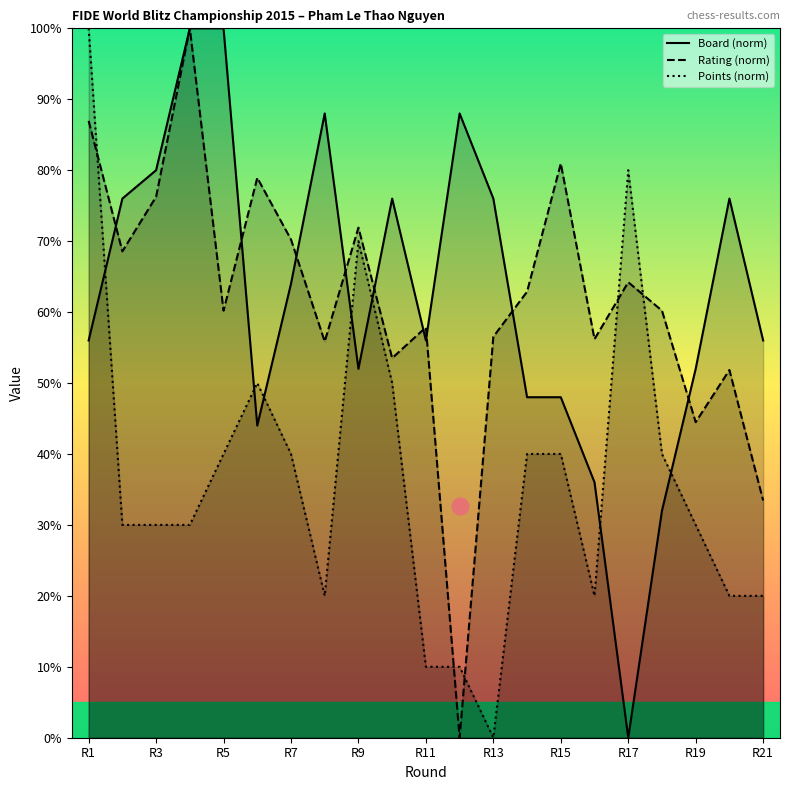

Which series has the largest total across all categories?

Board (norm)